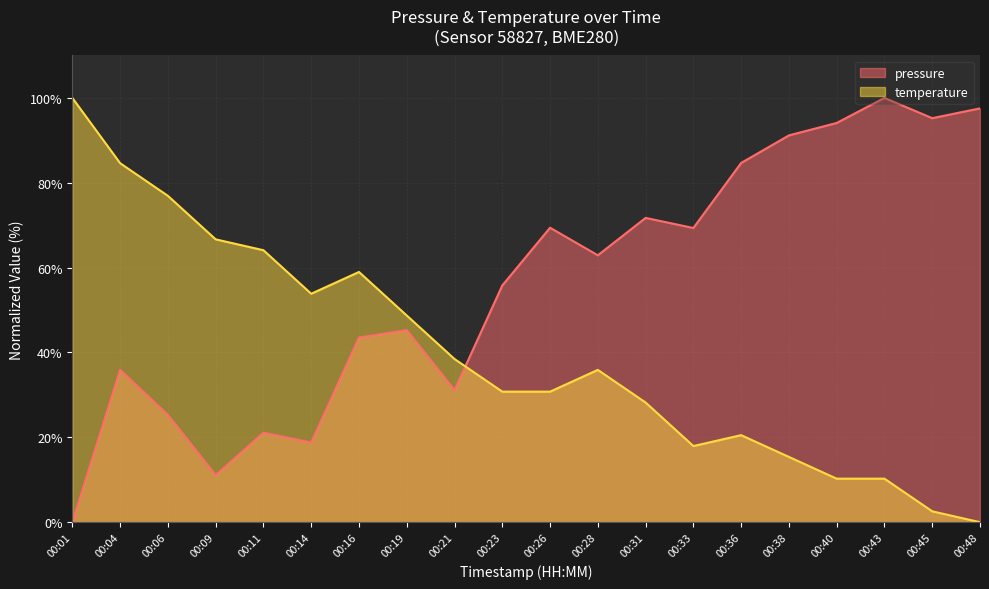

What is the total value across all series at 00:26?

100.2